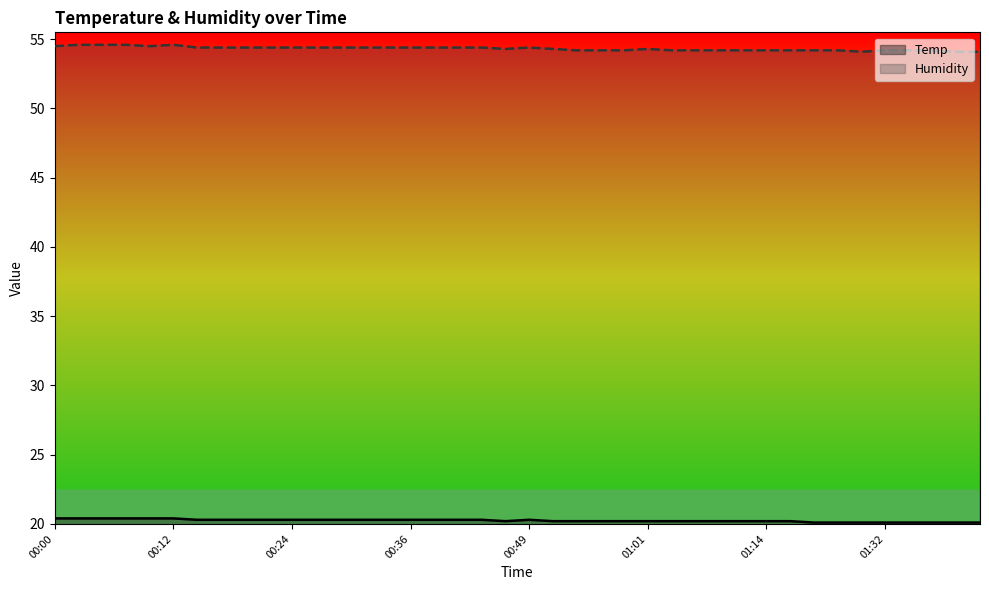

Is it true that Humidity equals 93.0 at 00:49?

False